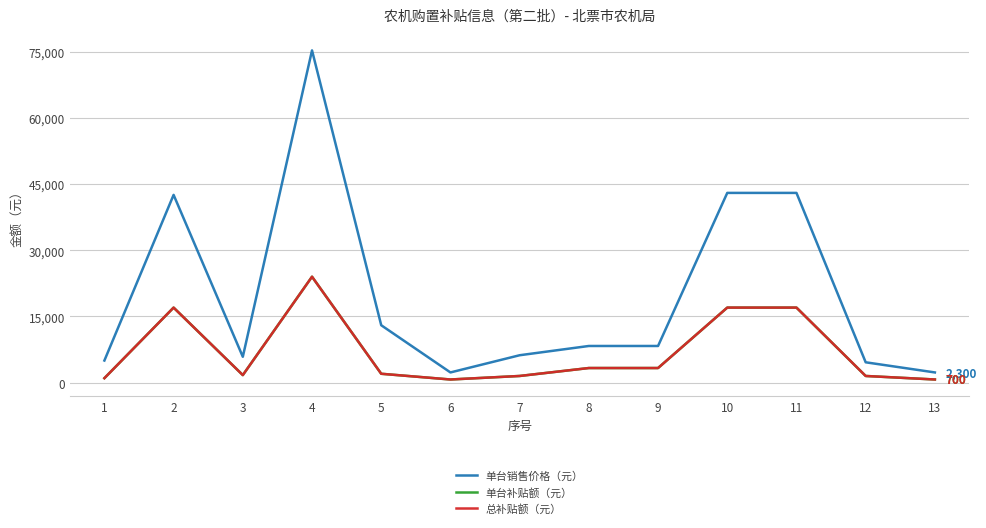

Where does the 总补贴额（元） series first go above 2000?

2